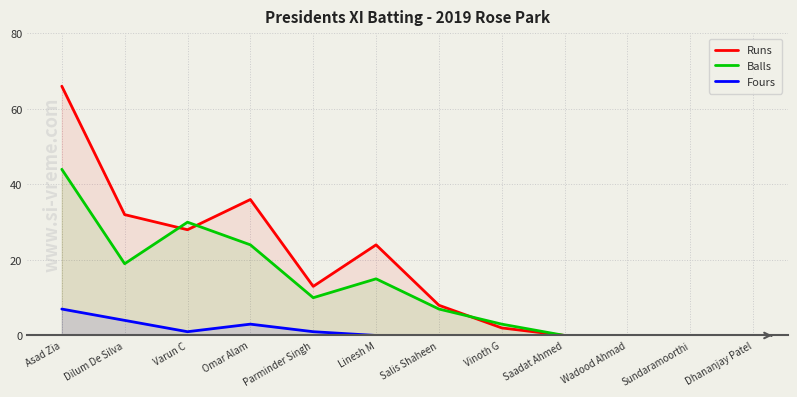

Rank the categories by Balls value from lowest to highest.

Saadat Ahmed, Wadood Ahmad, Sundaramoorthi, Dhananjay Patel, Vinoth G, Salis Shaheen, Parminder Singh, Linesh M, Dilum De Silva, Omar Alam, Varun C, Asad Zia